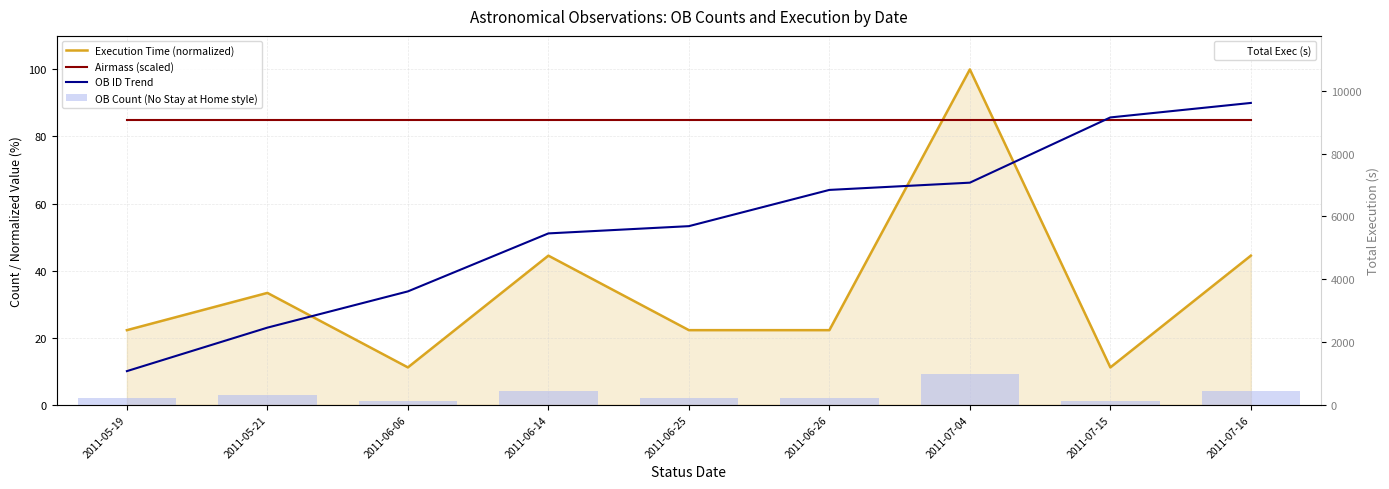

Between 2011-06-26 and 2011-06-25, which is larger?

2011-06-26